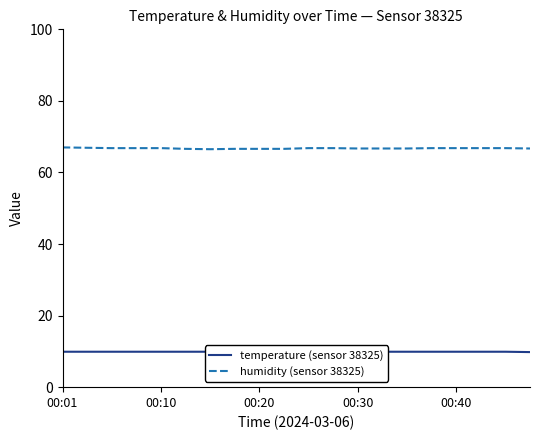

Reading left to right, transcribe all the data shown in this chart.

temperature (sensor 38325): 9.9	9.9	9.9	9.9	9.9	9.9	9.9	9.9	9.9	9.9	9.9	9.9	9.9	9.9	9.9	9.9	9.9	9.9	9.9	9.8
humidity (sensor 38325): 67.0	66.9	66.8	66.8	66.8	66.6	66.5	66.6	66.6	66.6	66.8	66.8	66.7	66.7	66.7	66.8	66.8	66.8	66.8	66.7